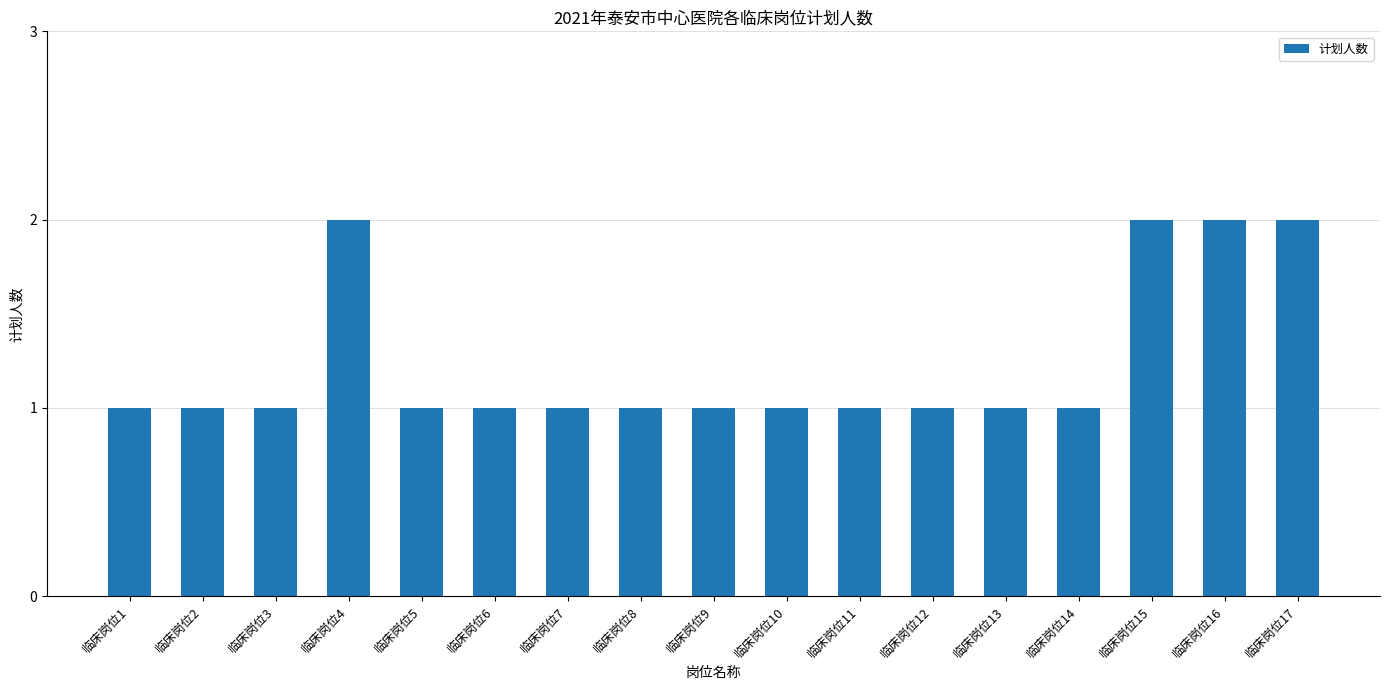

What is the greatest value displayed?

2